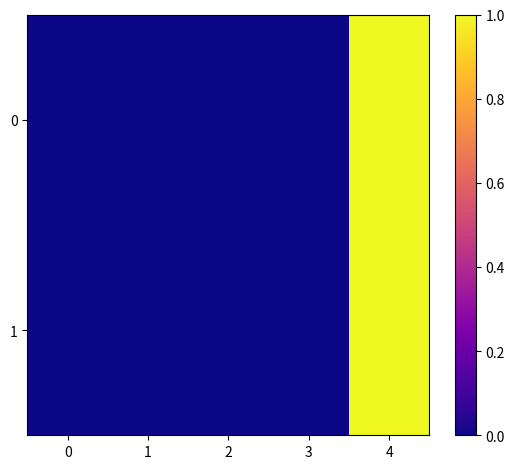

Reading right to left, what are all the values shown in this chart?

0: 4=1.0	3=0.0	2=0.0	1=0.0	0=0.0
1: 4=1.0	3=0.0	2=0.0	1=0.0	0=0.0